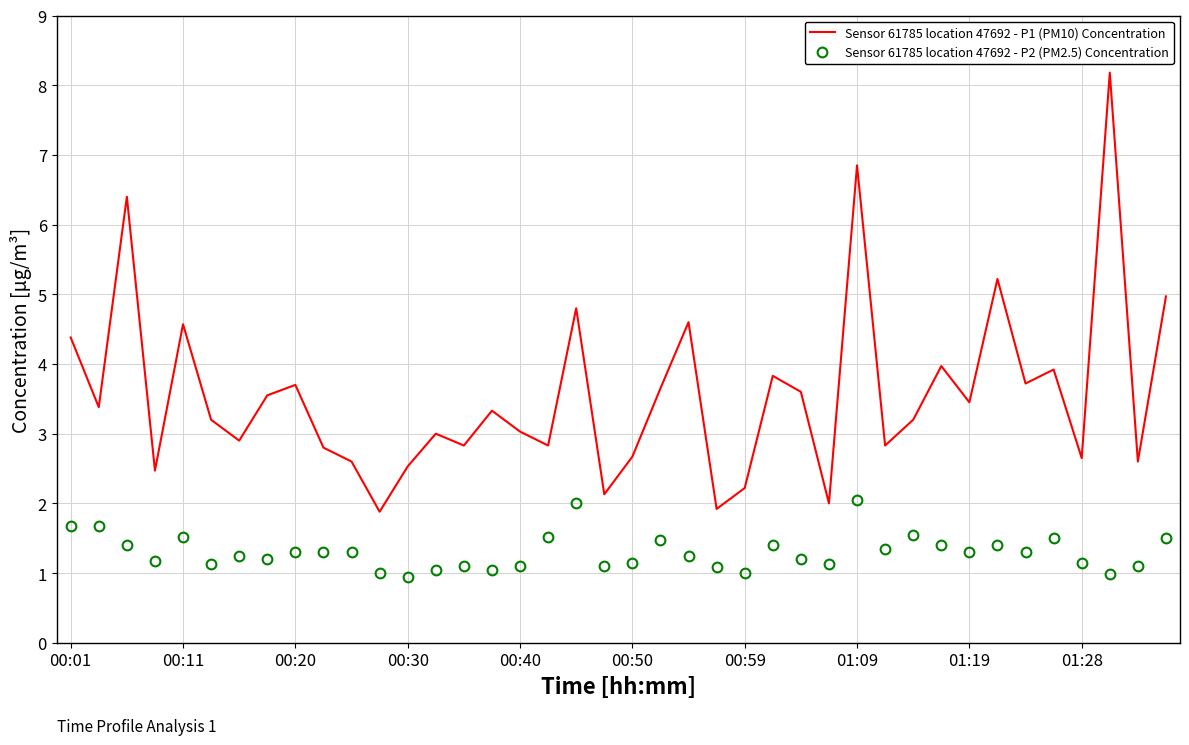

True or false: Sensor 61785 location 47692 - P1 (PM10) Concentration and Sensor 61785 location 47692 - P2 (PM2.5) Concentration cross at least once.

False